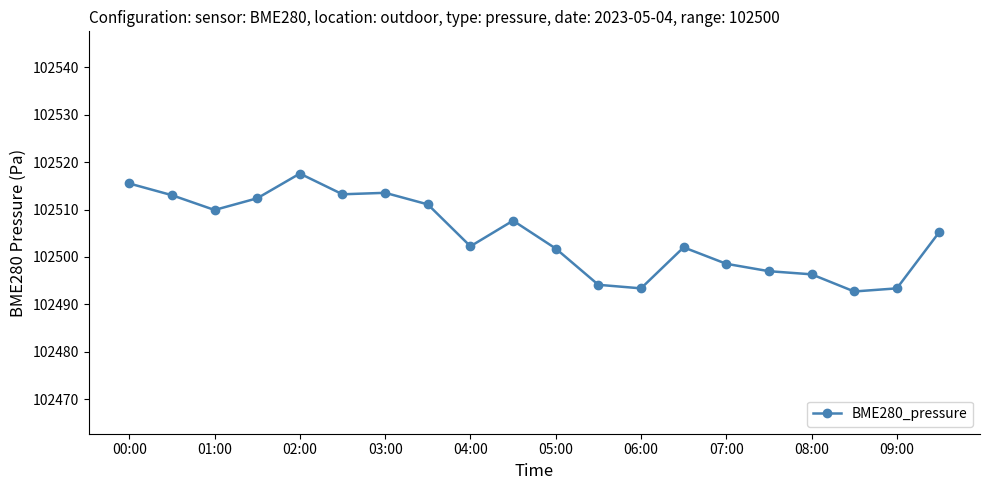

What is the maximum value shown in the chart?

102517.6